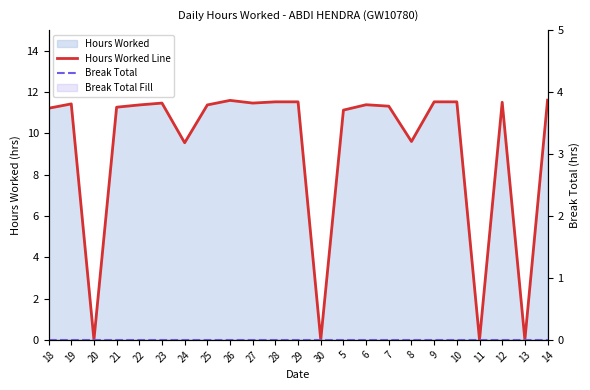

True or false: Break Total has a value of 0.0 at 6.

True